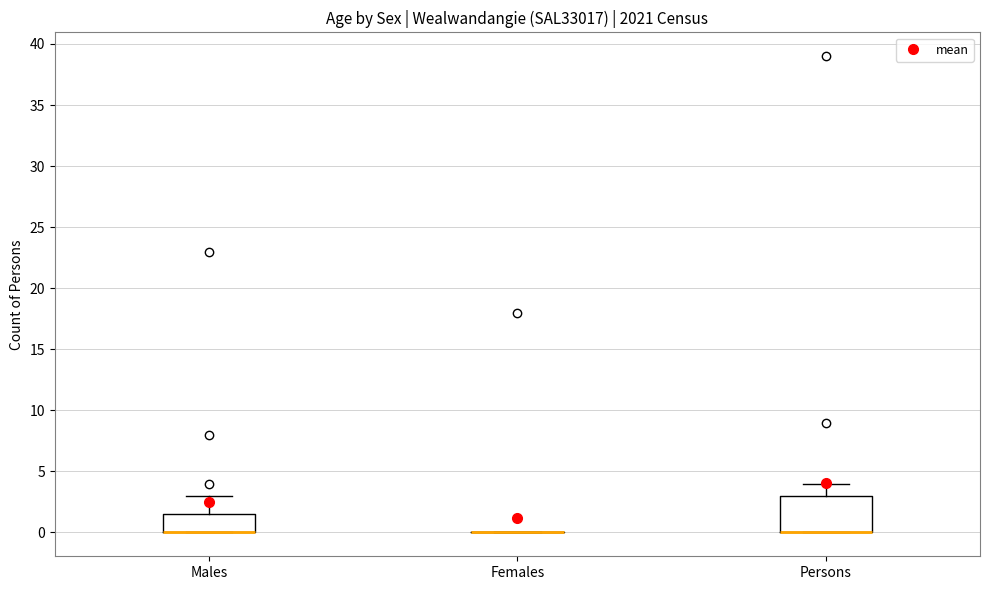

Comparing the boxes themselves (not the whiskers), which one is the tallest?

Persons